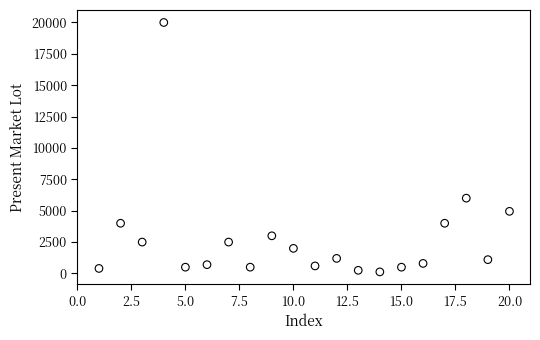

What is the range of Y values (max minus min)?

19875